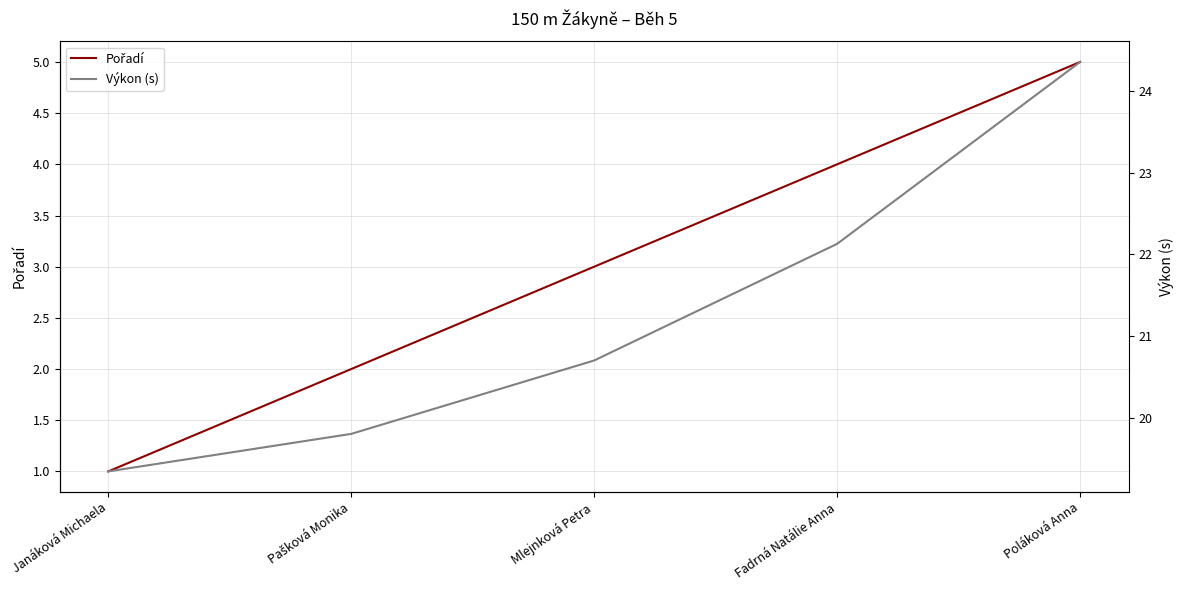

At which label does Pořadí reach its peak?

Poláková Anna